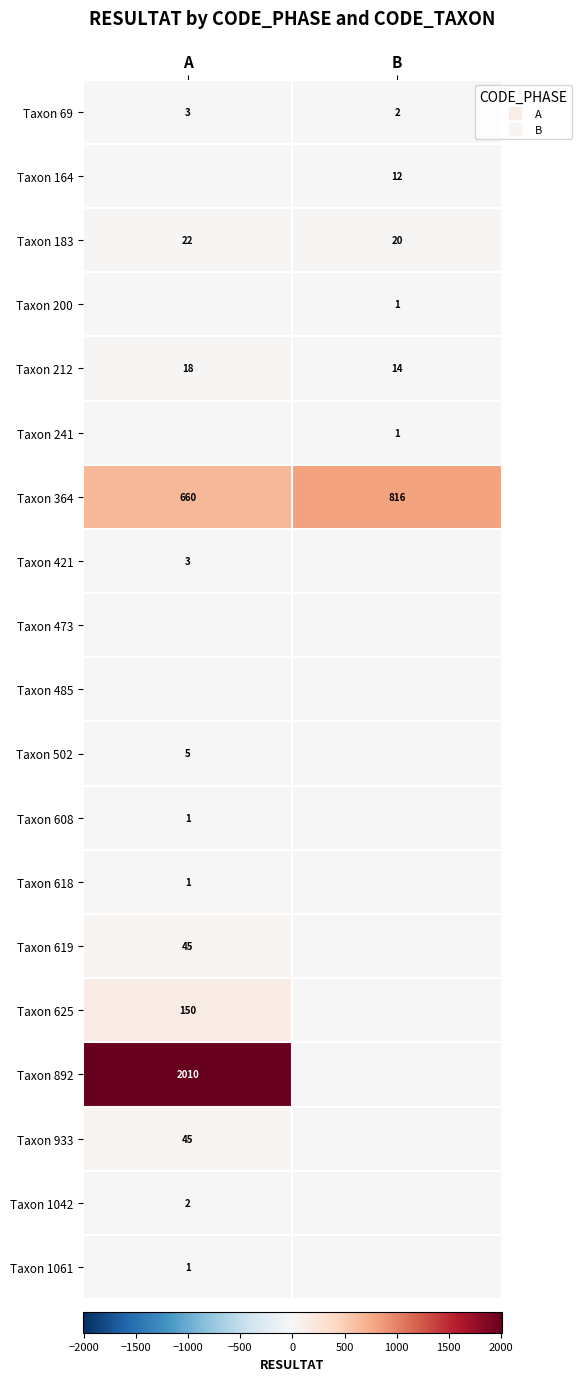

What is the sum of all Taxon 364 values?

1476